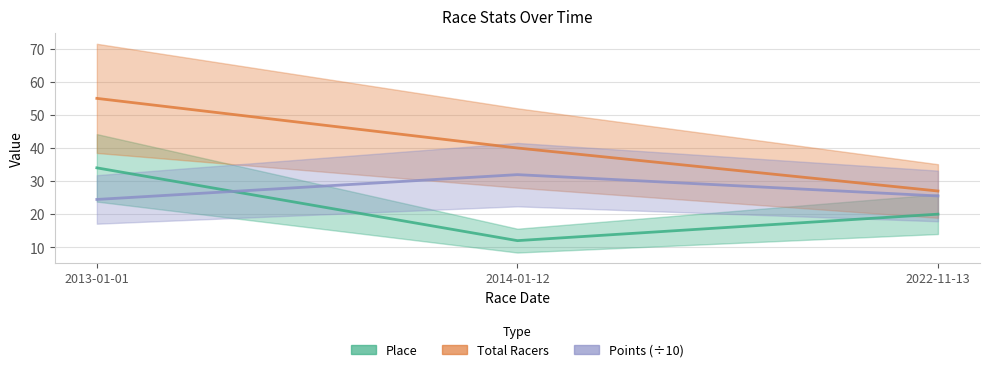

The Place series shows 56.0 at 2013-01-01. True or false?

False